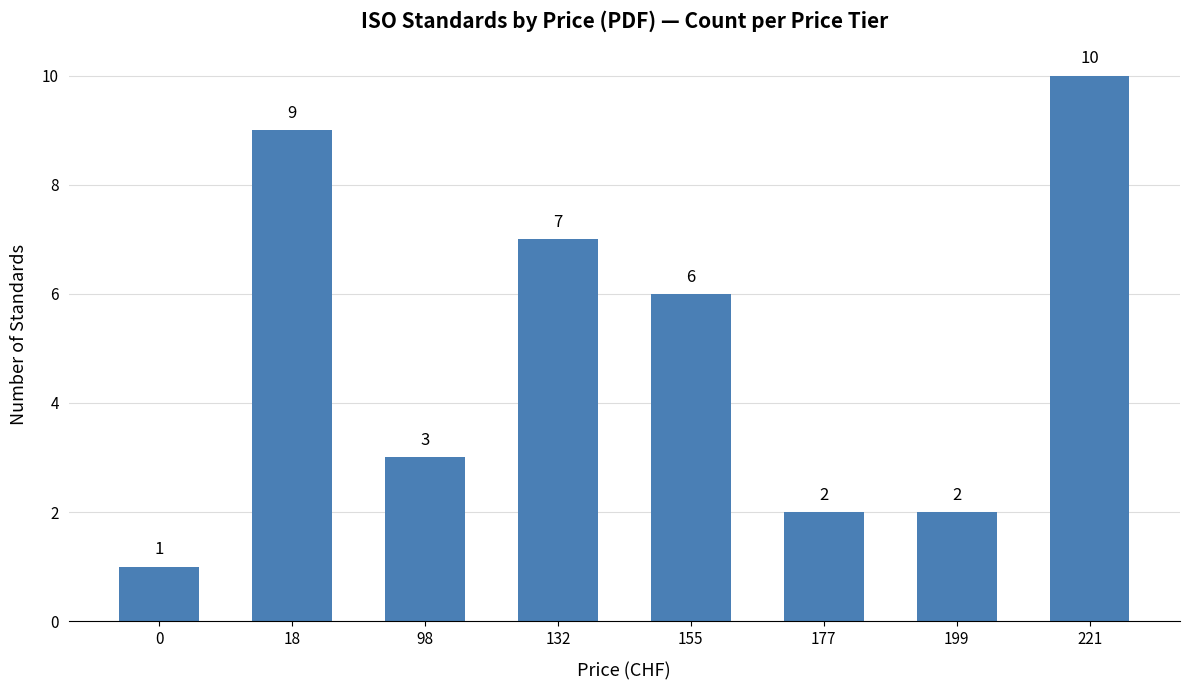

How many values are between 2 and 9?

6